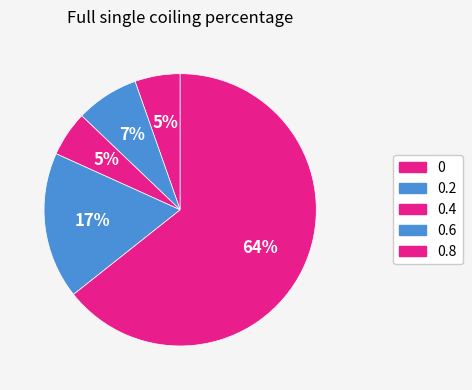

Which has a higher value, 0.4 or 0?

0.4